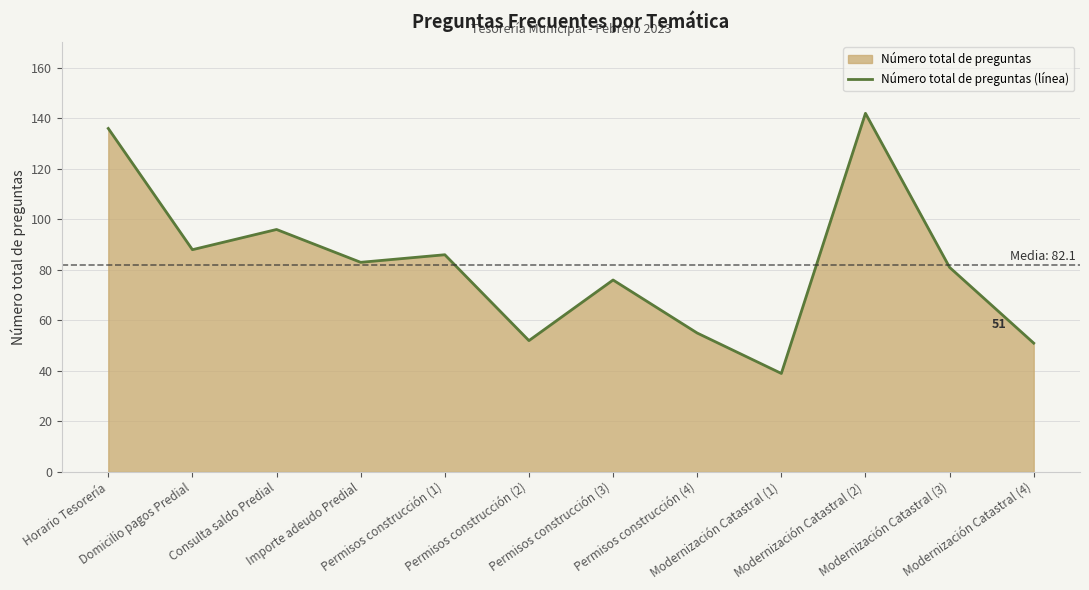

Which has a higher value, Modernización Catastral (2) or Modernización Catastral (1)?

Modernización Catastral (2)